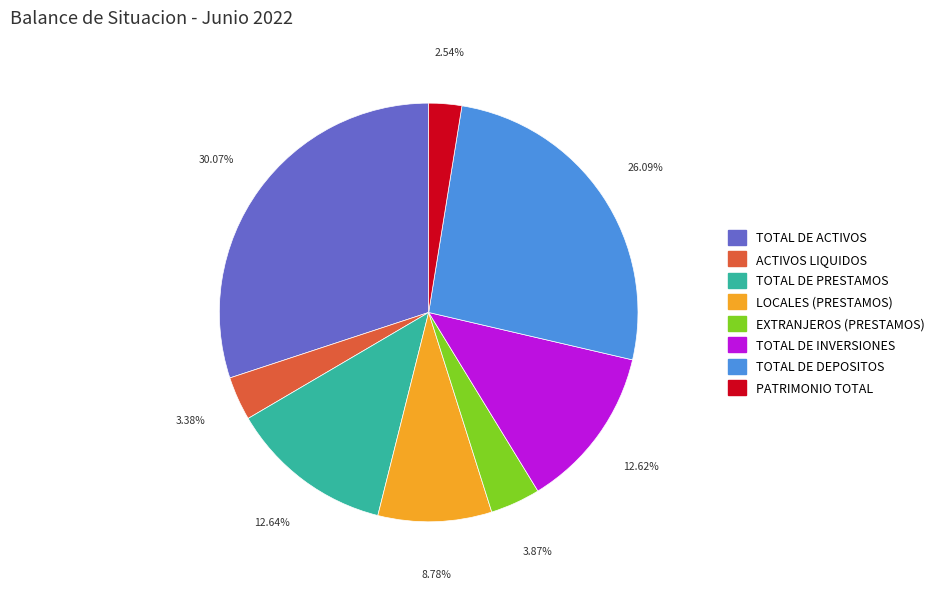

What percentage is the TOTAL DE PRESTAMOS slice, to the nearest percent?

13%